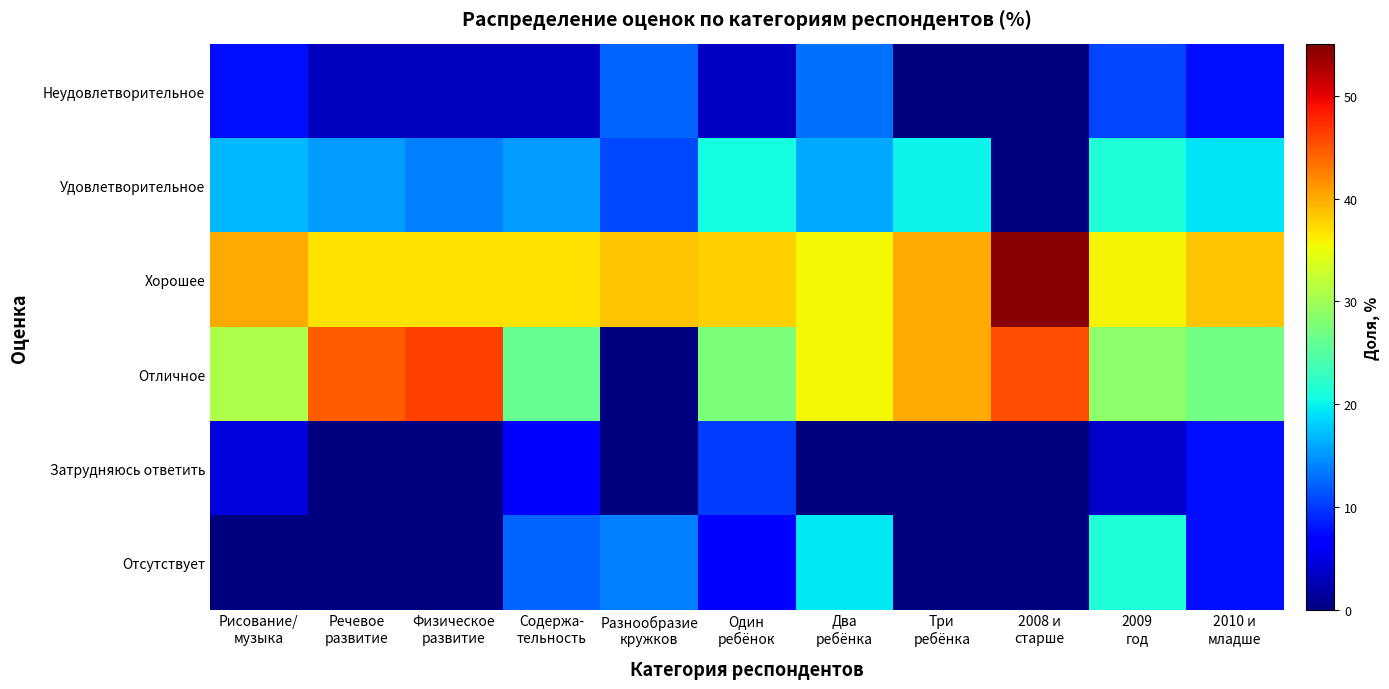

Which series changed the most between Содержа- тельность and 2009 год?

Отсутствует